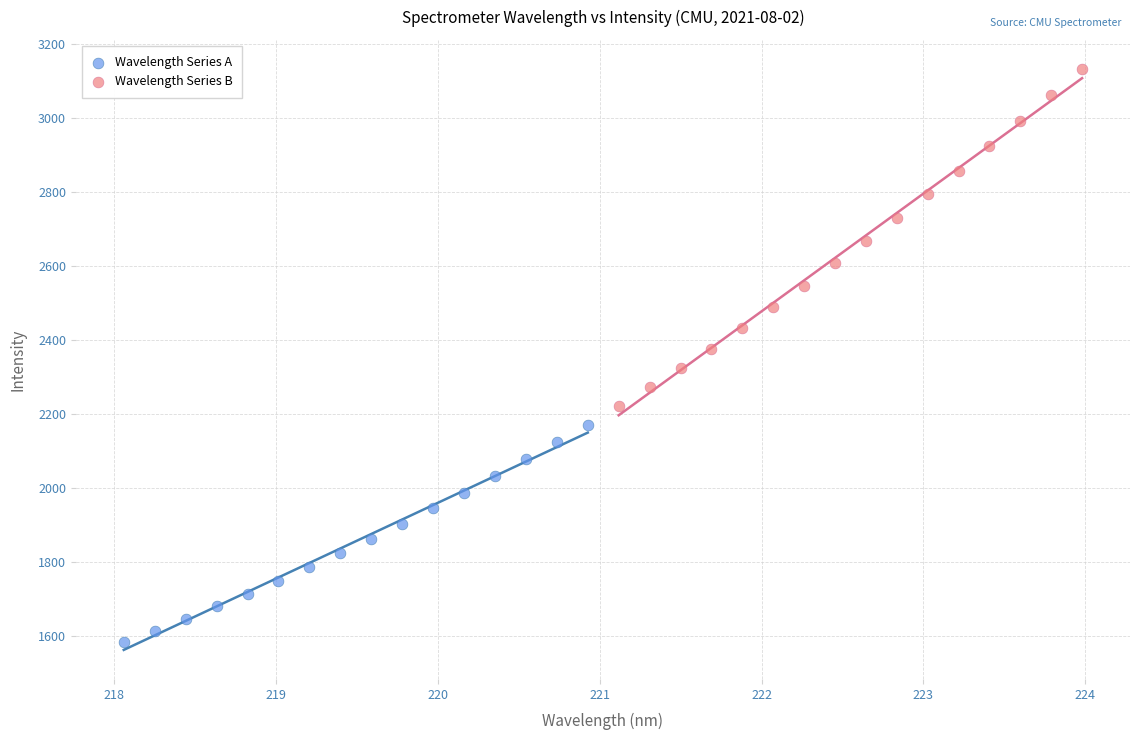

What are all the series names shown in the legend?

Wavelength Series A, Wavelength Series B